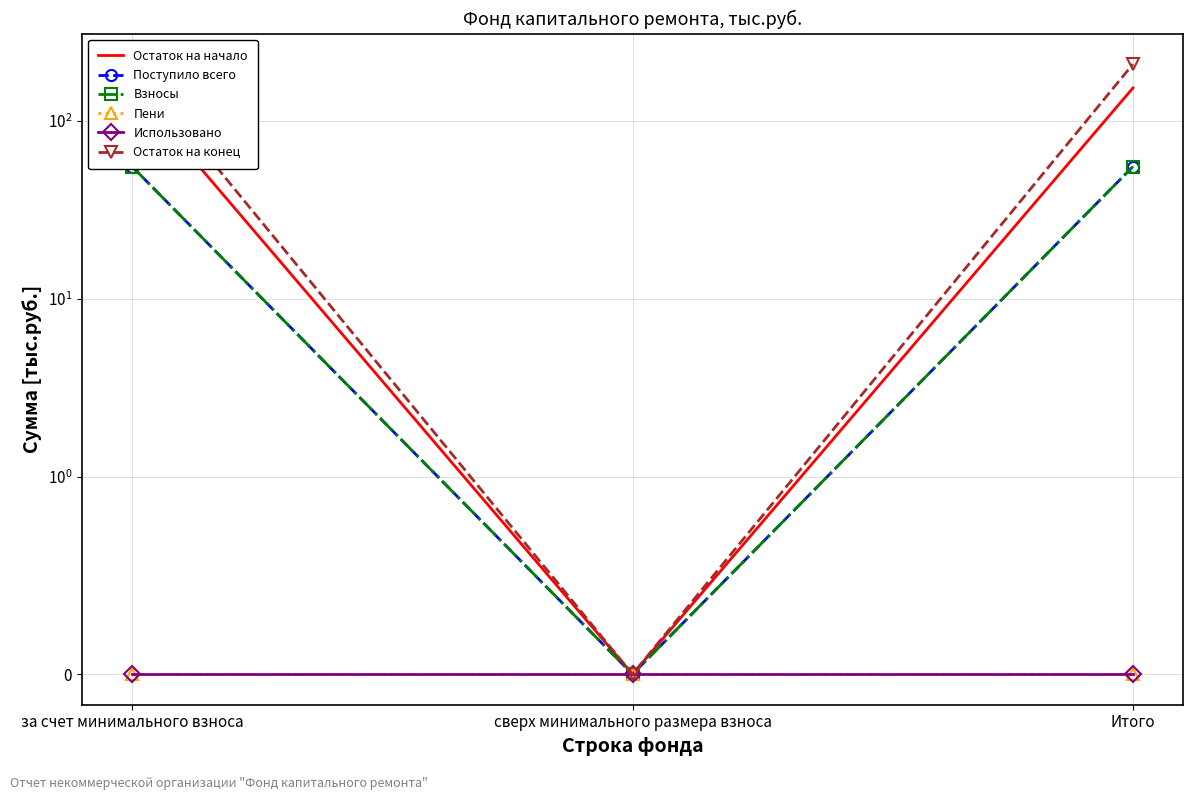

How many series are shown in this chart?

6